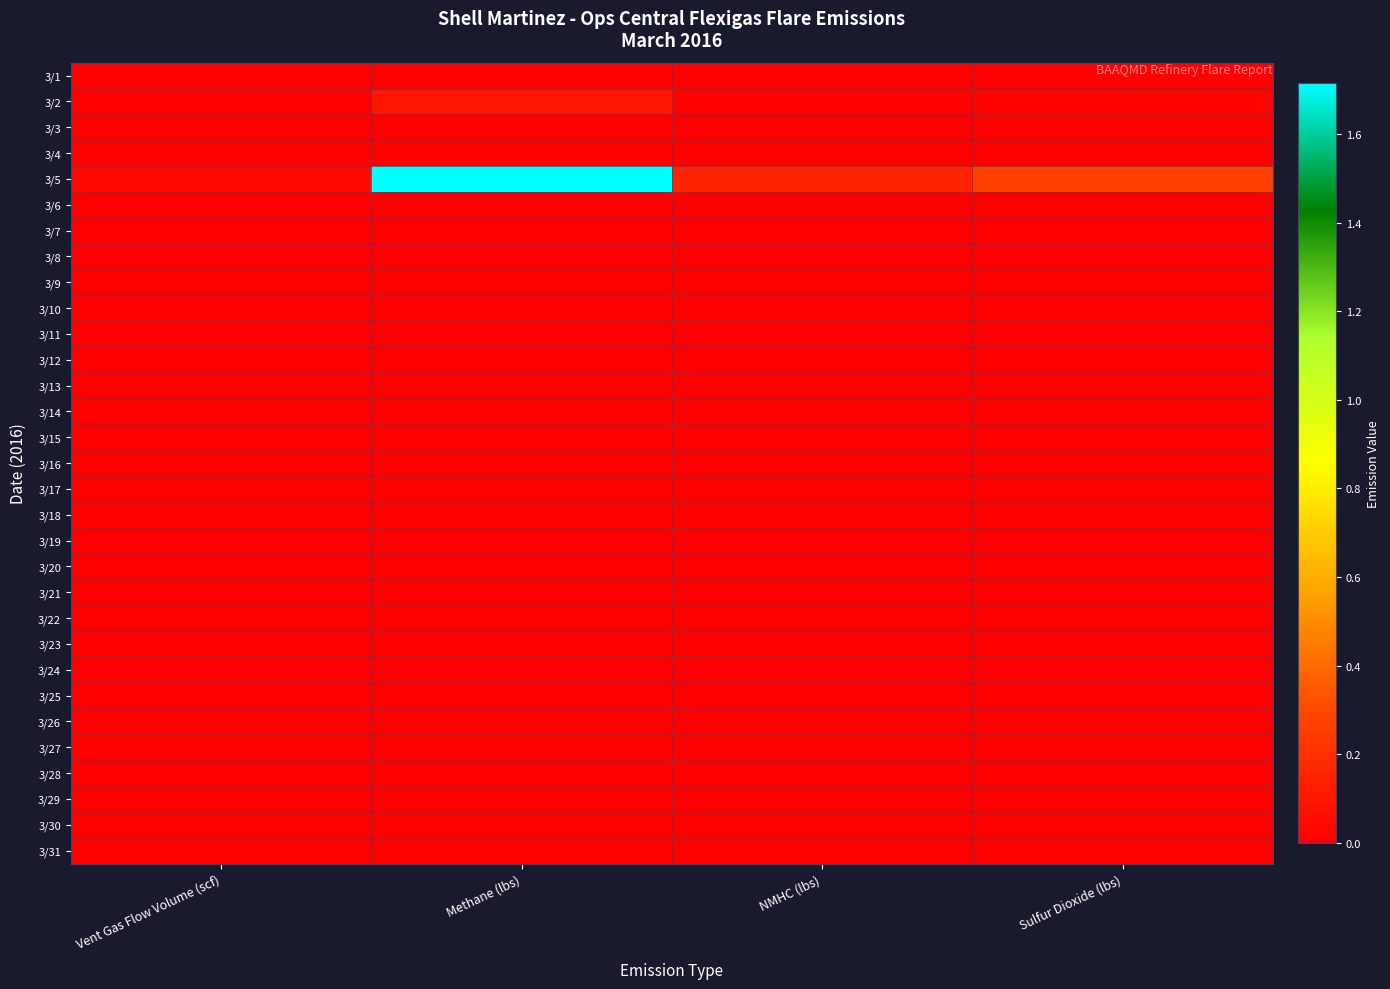

Reading left to right, list all the values displayed in this chart.

3/1: Vent Gas Flow Volume (scf)=0.0	Methane (lbs)=0.0	NMHC (lbs)=0.0	Sulfur Dioxide (lbs)=0.0
3/2: Vent Gas Flow Volume (scf)=0.0	Methane (lbs)=0.1	NMHC (lbs)=0.0	Sulfur Dioxide (lbs)=0.0
3/3: Vent Gas Flow Volume (scf)=0.0	Methane (lbs)=0.0	NMHC (lbs)=0.0	Sulfur Dioxide (lbs)=0.0
3/4: Vent Gas Flow Volume (scf)=0.0	Methane (lbs)=0.0	NMHC (lbs)=0.0	Sulfur Dioxide (lbs)=0.0
3/5: Vent Gas Flow Volume (scf)=0.0	Methane (lbs)=1.7	NMHC (lbs)=0.2	Sulfur Dioxide (lbs)=0.3
3/6: Vent Gas Flow Volume (scf)=0.0	Methane (lbs)=0.0	NMHC (lbs)=0.0	Sulfur Dioxide (lbs)=0.0
3/7: Vent Gas Flow Volume (scf)=0.0	Methane (lbs)=0.0	NMHC (lbs)=0.0	Sulfur Dioxide (lbs)=0.0
3/8: Vent Gas Flow Volume (scf)=0.0	Methane (lbs)=0.0	NMHC (lbs)=0.0	Sulfur Dioxide (lbs)=0.0
3/9: Vent Gas Flow Volume (scf)=0.0	Methane (lbs)=0.0	NMHC (lbs)=0.0	Sulfur Dioxide (lbs)=0.0
3/10: Vent Gas Flow Volume (scf)=0.0	Methane (lbs)=0.0	NMHC (lbs)=0.0	Sulfur Dioxide (lbs)=0.0
3/11: Vent Gas Flow Volume (scf)=0.0	Methane (lbs)=0.0	NMHC (lbs)=0.0	Sulfur Dioxide (lbs)=0.0
3/12: Vent Gas Flow Volume (scf)=0.0	Methane (lbs)=0.0	NMHC (lbs)=0.0	Sulfur Dioxide (lbs)=0.0
3/13: Vent Gas Flow Volume (scf)=0.0	Methane (lbs)=0.0	NMHC (lbs)=0.0	Sulfur Dioxide (lbs)=0.0
3/14: Vent Gas Flow Volume (scf)=0.0	Methane (lbs)=0.0	NMHC (lbs)=0.0	Sulfur Dioxide (lbs)=0.0
3/15: Vent Gas Flow Volume (scf)=0.0	Methane (lbs)=0.0	NMHC (lbs)=0.0	Sulfur Dioxide (lbs)=0.0
3/16: Vent Gas Flow Volume (scf)=0.0	Methane (lbs)=0.0	NMHC (lbs)=0.0	Sulfur Dioxide (lbs)=0.0
3/17: Vent Gas Flow Volume (scf)=0.0	Methane (lbs)=0.0	NMHC (lbs)=0.0	Sulfur Dioxide (lbs)=0.0
3/18: Vent Gas Flow Volume (scf)=0.0	Methane (lbs)=0.0	NMHC (lbs)=0.0	Sulfur Dioxide (lbs)=0.0
3/19: Vent Gas Flow Volume (scf)=0.0	Methane (lbs)=0.0	NMHC (lbs)=0.0	Sulfur Dioxide (lbs)=0.0
3/20: Vent Gas Flow Volume (scf)=0.0	Methane (lbs)=0.0	NMHC (lbs)=0.0	Sulfur Dioxide (lbs)=0.0
3/21: Vent Gas Flow Volume (scf)=0.0	Methane (lbs)=0.0	NMHC (lbs)=0.0	Sulfur Dioxide (lbs)=0.0
3/22: Vent Gas Flow Volume (scf)=0.0	Methane (lbs)=0.0	NMHC (lbs)=0.0	Sulfur Dioxide (lbs)=0.0
3/23: Vent Gas Flow Volume (scf)=0.0	Methane (lbs)=0.0	NMHC (lbs)=0.0	Sulfur Dioxide (lbs)=0.0
3/24: Vent Gas Flow Volume (scf)=0.0	Methane (lbs)=0.0	NMHC (lbs)=0.0	Sulfur Dioxide (lbs)=0.0
3/25: Vent Gas Flow Volume (scf)=0.0	Methane (lbs)=0.0	NMHC (lbs)=0.0	Sulfur Dioxide (lbs)=0.0
3/26: Vent Gas Flow Volume (scf)=0.0	Methane (lbs)=0.0	NMHC (lbs)=0.0	Sulfur Dioxide (lbs)=0.0
3/27: Vent Gas Flow Volume (scf)=0.0	Methane (lbs)=0.0	NMHC (lbs)=0.0	Sulfur Dioxide (lbs)=0.0
3/28: Vent Gas Flow Volume (scf)=0.0	Methane (lbs)=0.0	NMHC (lbs)=0.0	Sulfur Dioxide (lbs)=0.0
3/29: Vent Gas Flow Volume (scf)=0.0	Methane (lbs)=0.0	NMHC (lbs)=0.0	Sulfur Dioxide (lbs)=0.0
3/30: Vent Gas Flow Volume (scf)=0.0	Methane (lbs)=0.0	NMHC (lbs)=0.0	Sulfur Dioxide (lbs)=0.0
3/31: Vent Gas Flow Volume (scf)=0.0	Methane (lbs)=0.0	NMHC (lbs)=0.0	Sulfur Dioxide (lbs)=0.0